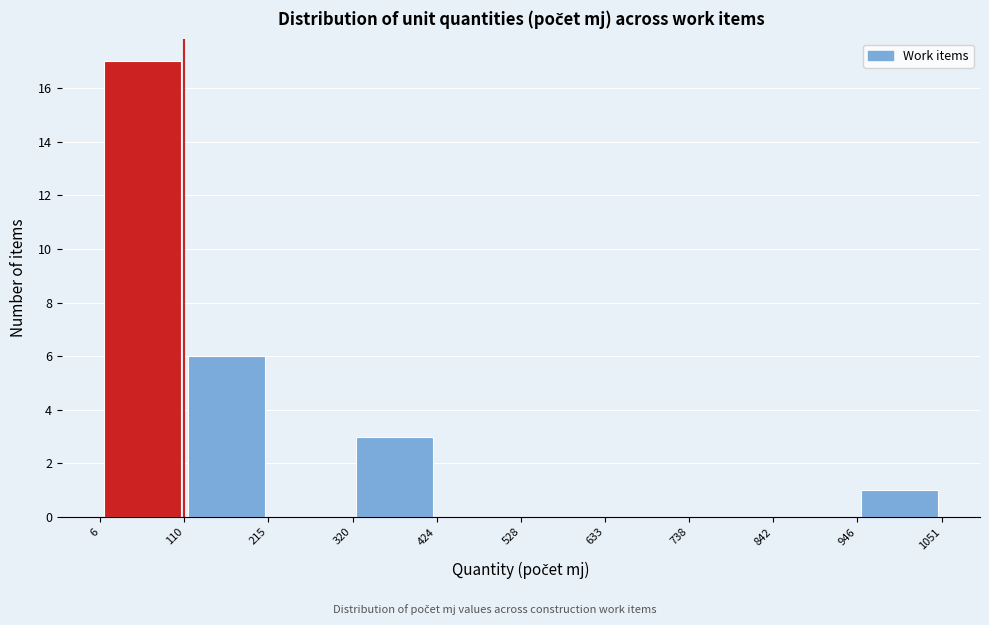

Which range on the x-axis has the tallest bar?

6 to 110